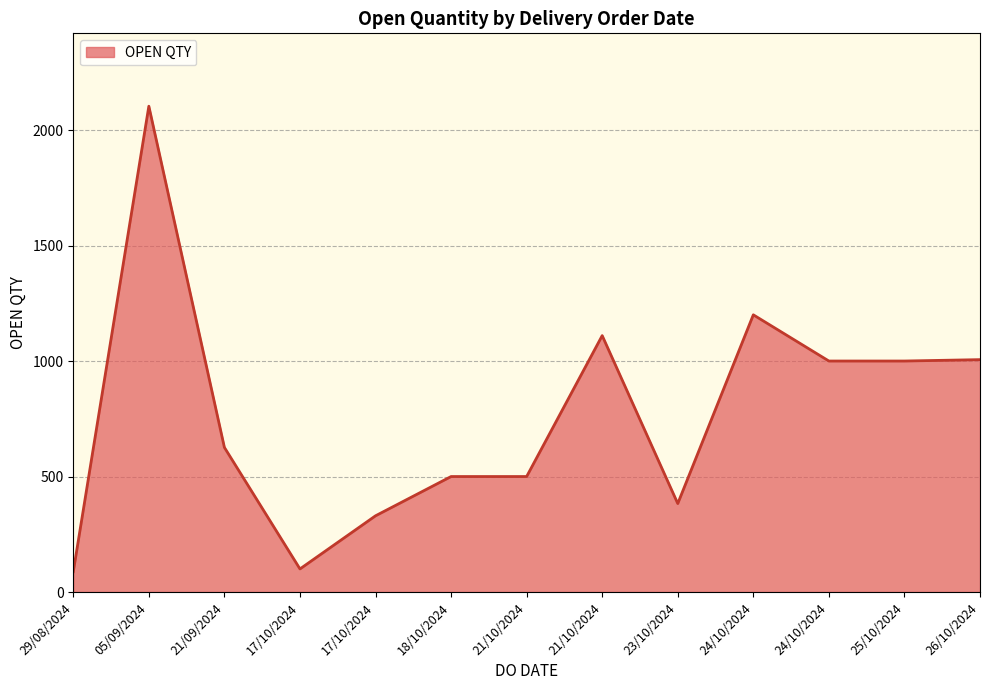

Is this an area chart (filled region under the line)?

Yes